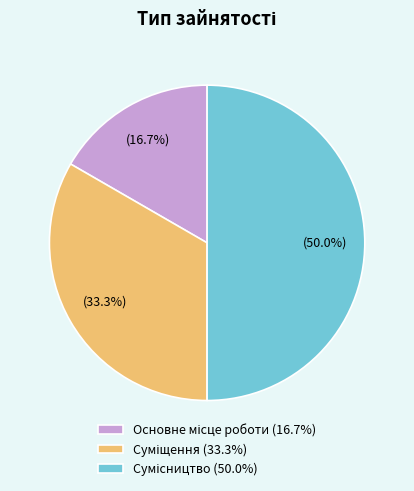

What is the smallest slice in the pie chart?

Основне місце роботи